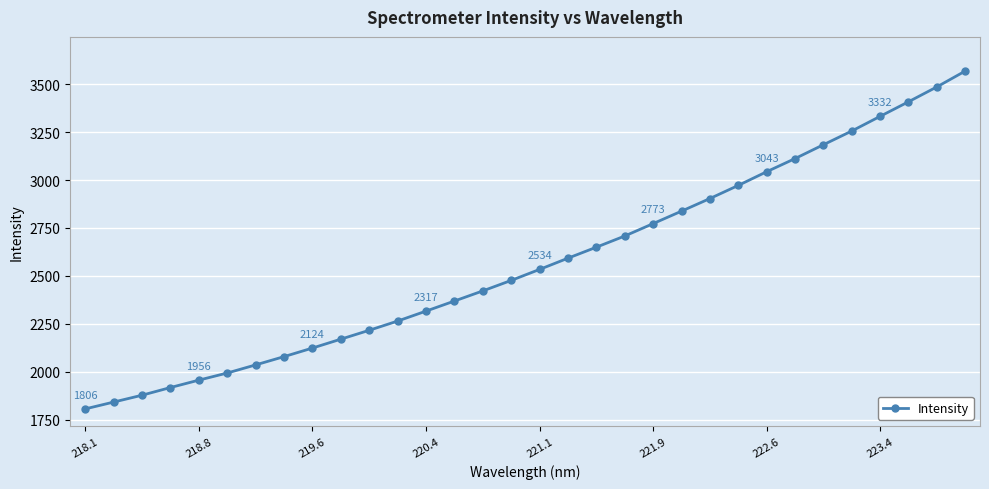

Reading left to right, what are all the values shown in this chart?

1806.3	1842.0	1877.8	1917.8	1956.5	1993.6	2035.9	2079.1	2123.8	2170.2	2216.6	2264.6	2316.5	2369.1	2421.9	2476.6	2534.0	2592.5	2649.8	2708.1	2772.8	2837.7	2903.5	2971.9	3043.2	3111.7	3183.9	3255.5	3332.0	3407.9	3485.4	3568.0